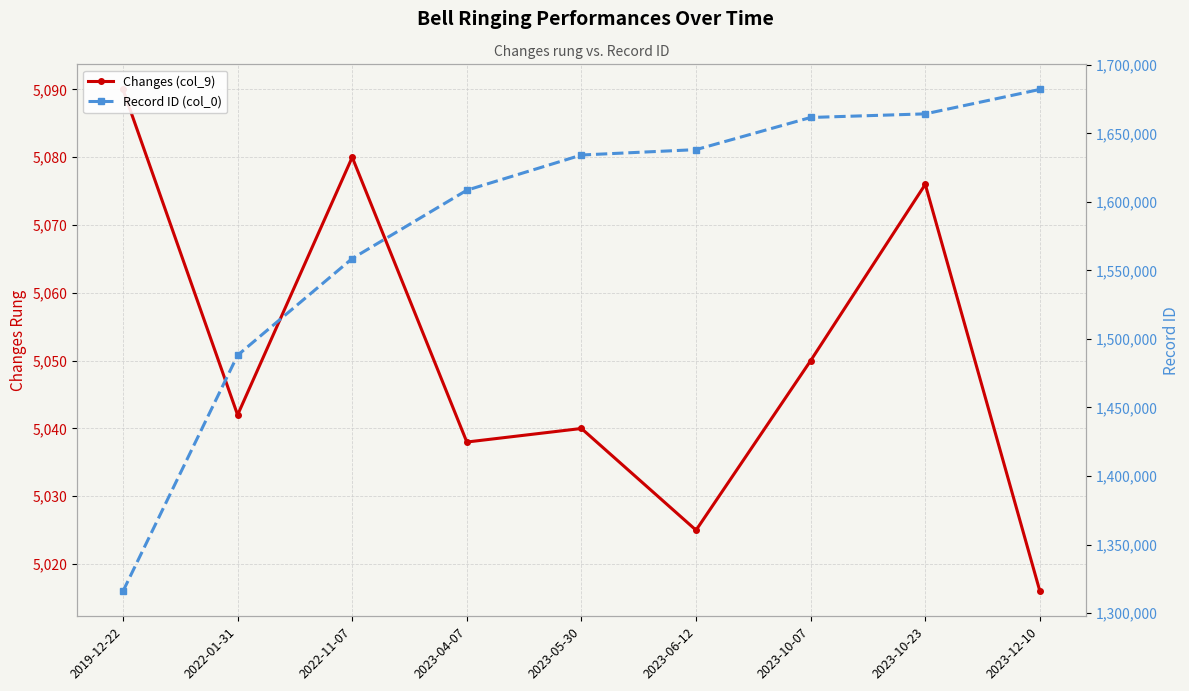

What is the average value of the Changes (col_9) series?

5051